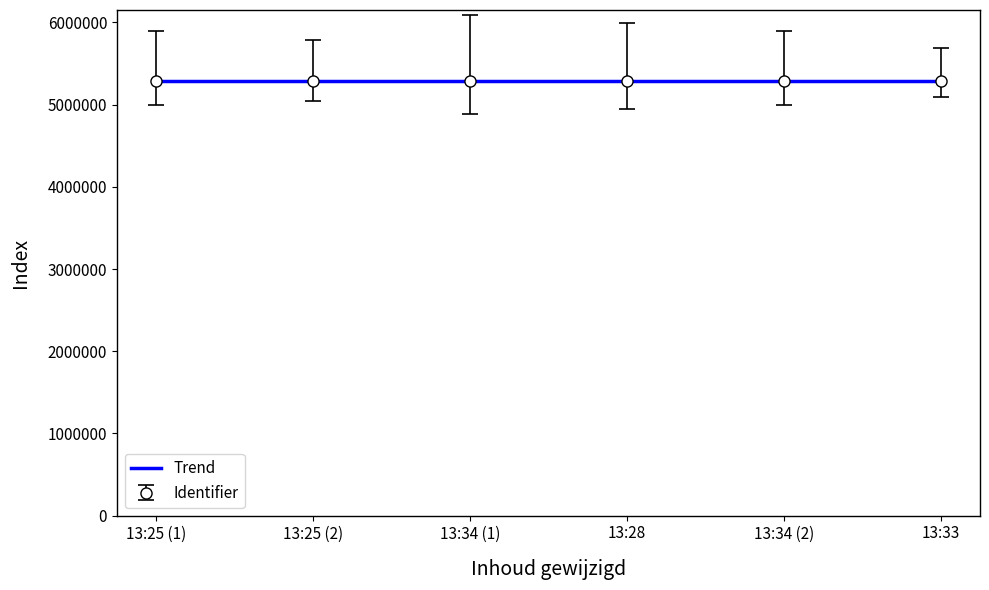

The value of Identifier at 13:28 is 5290945. True or false?

True